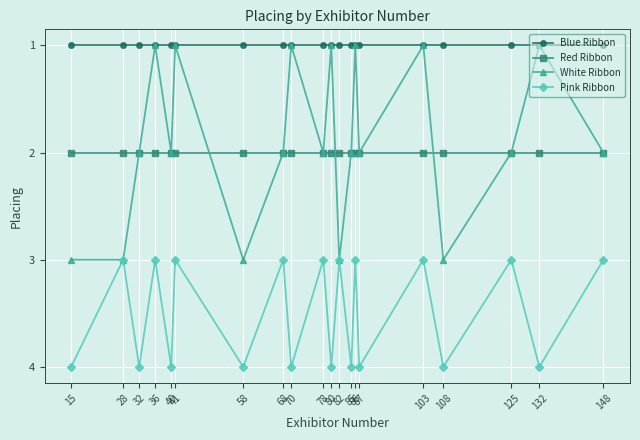

True or false: Pink Ribbon and Red Ribbon intersect in this chart.

False